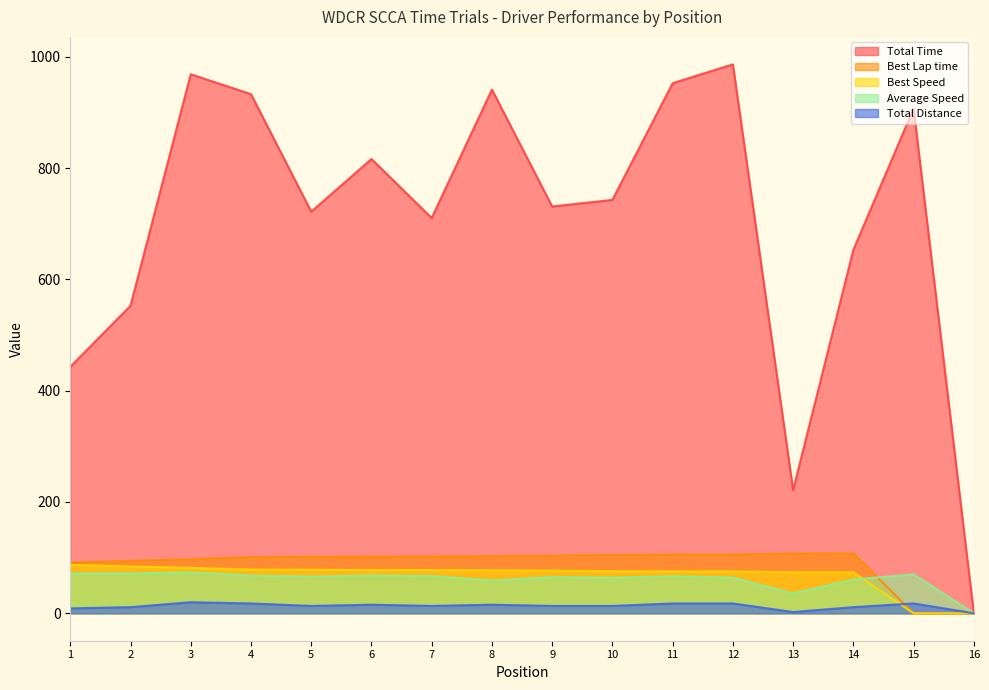

What is the total value across all series at 3?

1240.7